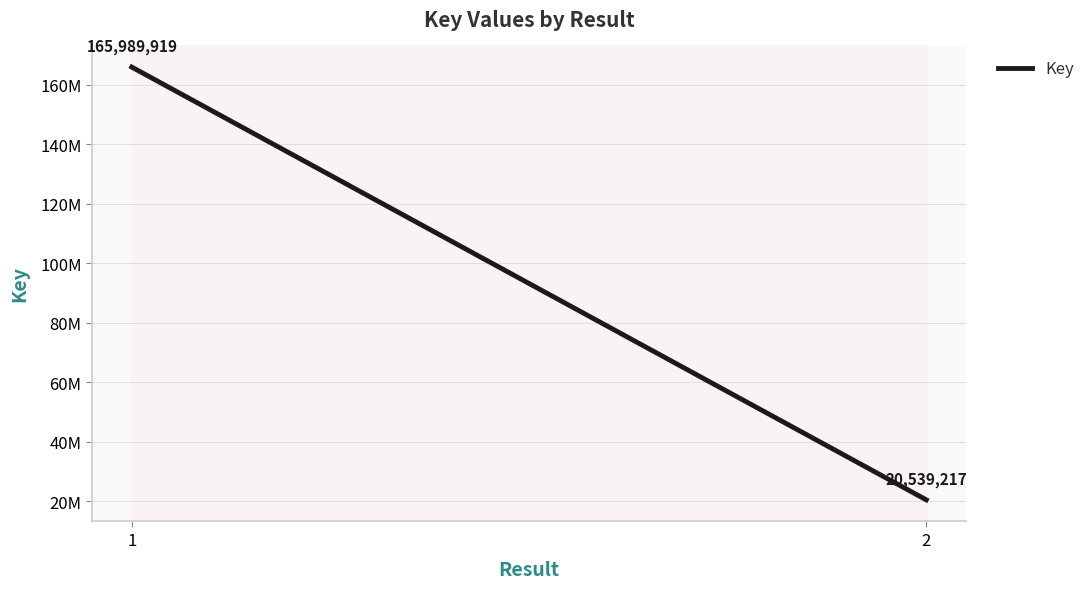

Rank the categories by value from lowest to highest.

2, 1